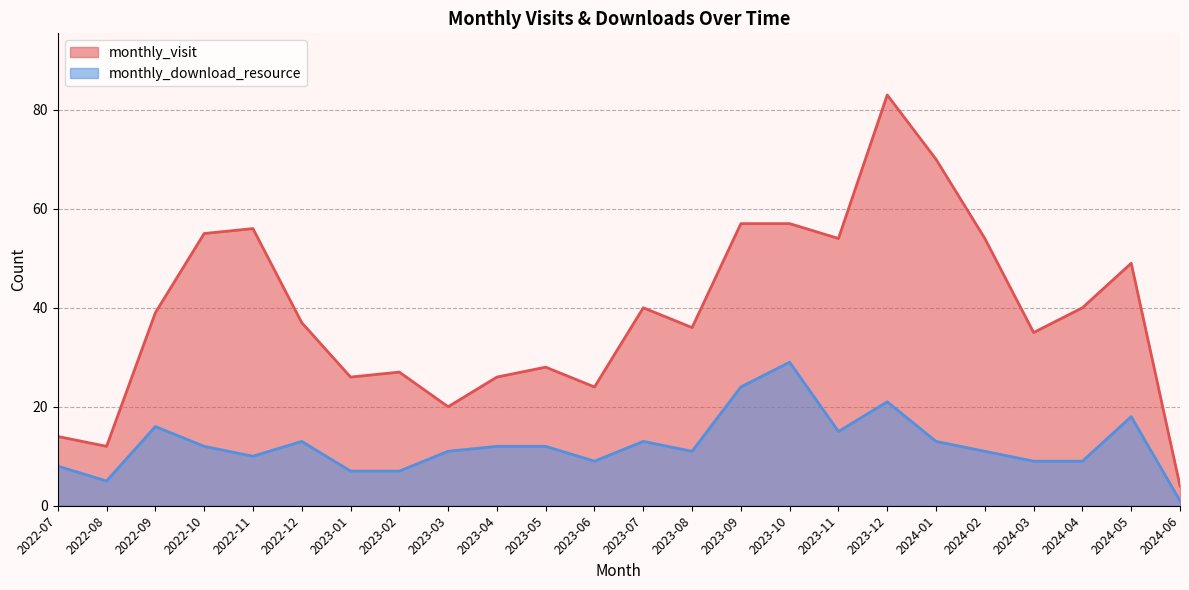

What is the label of the 18th point from the left?

2023-12